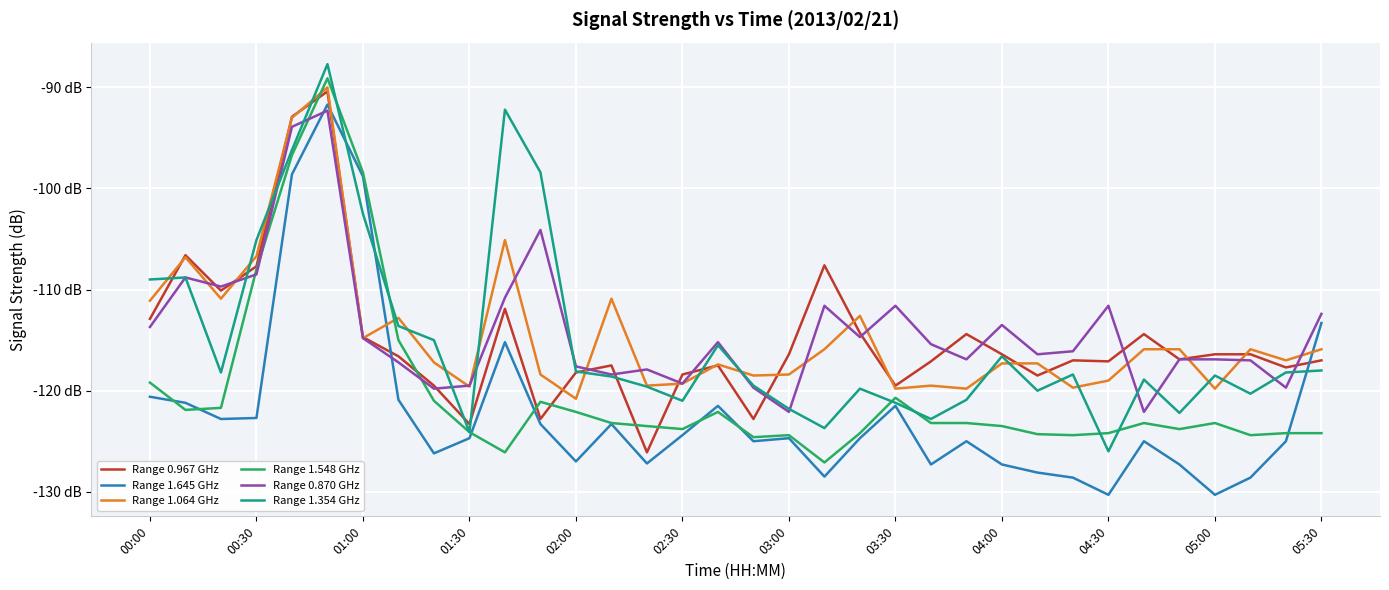

How many interior local valleys does the Range 0.870 GHz series have?

10